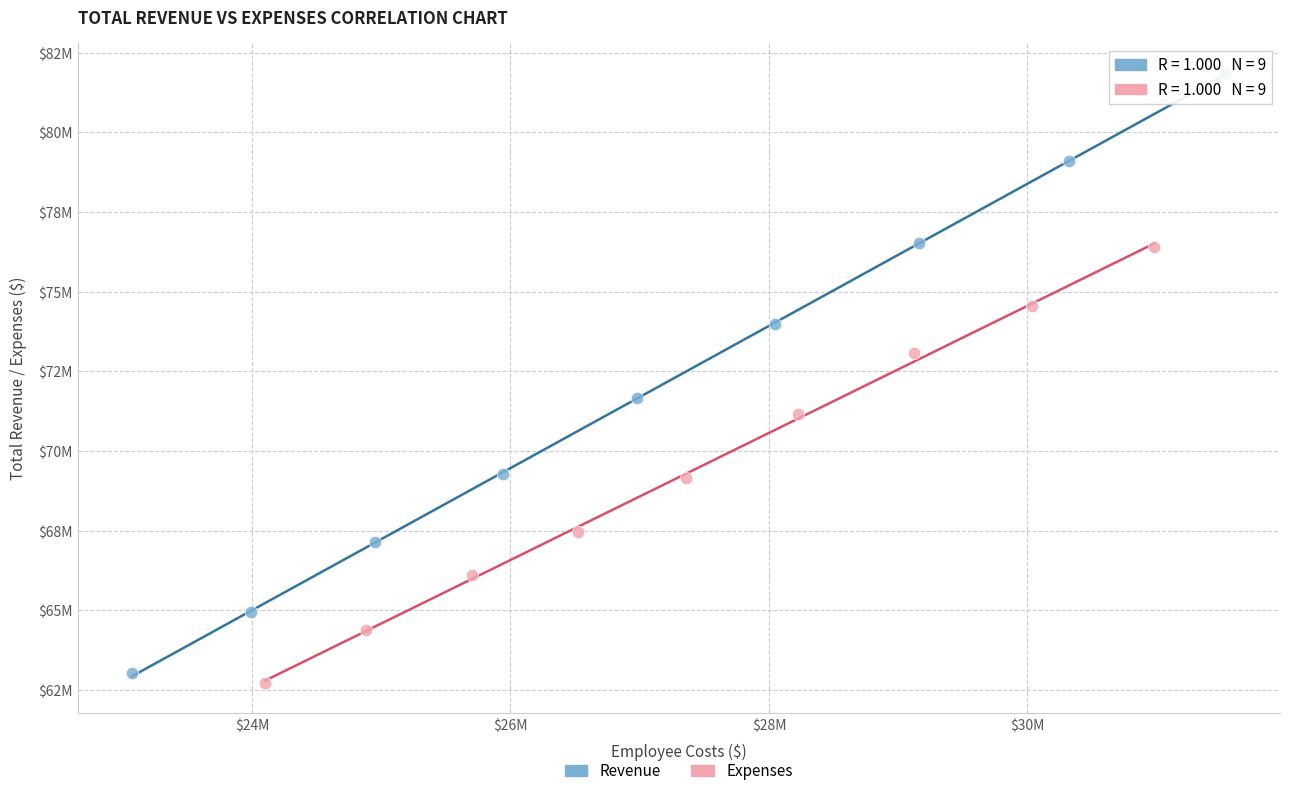

Which series reaches the minimum Y coordinate?

Expenses